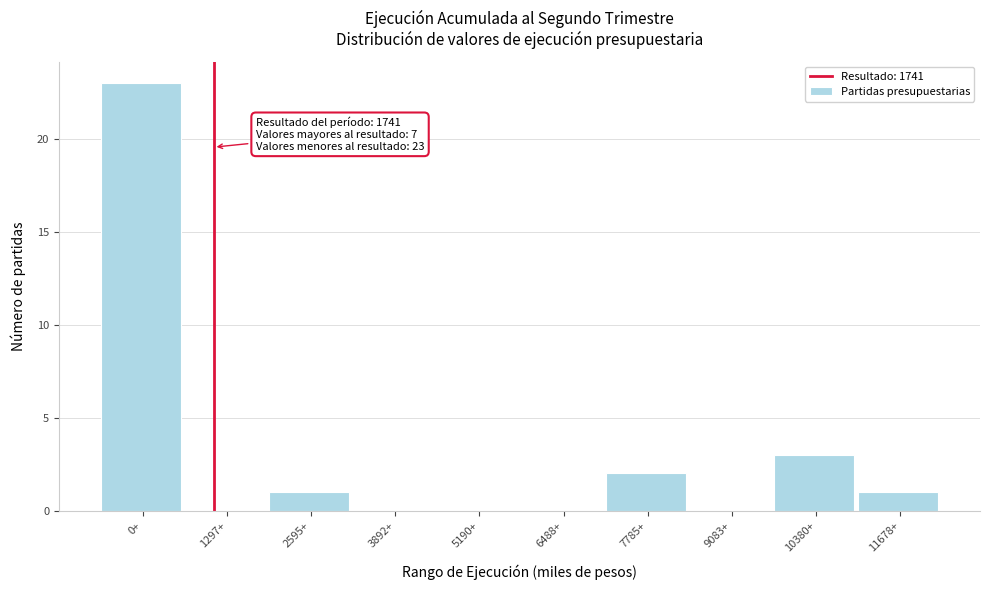

Reading left to right, extract all data points from this chart.

0+=23	1297+=0	2595+=1	3892+=0	5190+=0	6488+=0	7785+=2	9083+=0	10380+=3	11678+=1